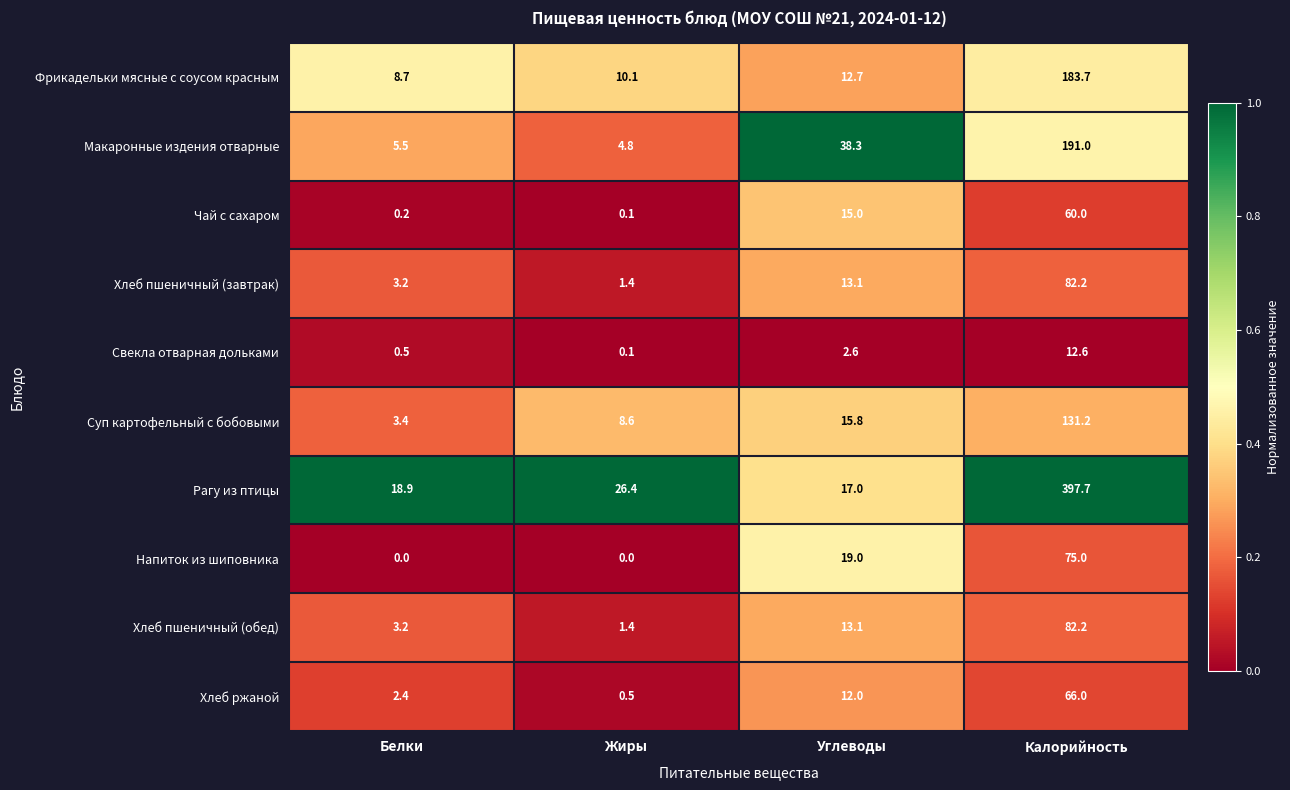

What is the difference between the highest and lowest values at Калорийность?

385.1